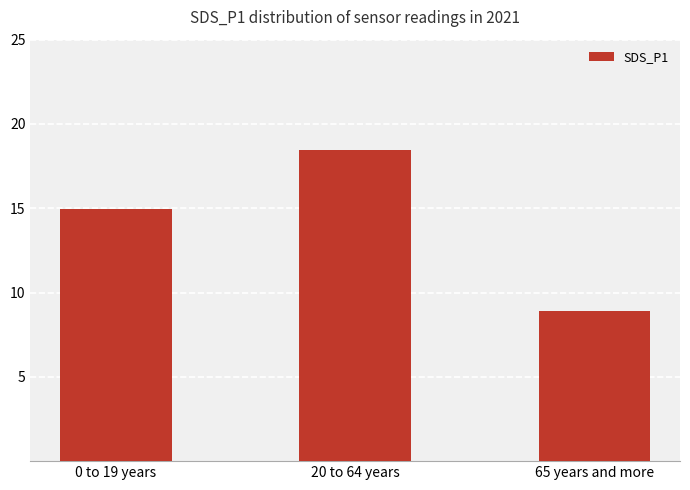

How many values are below 14?

1